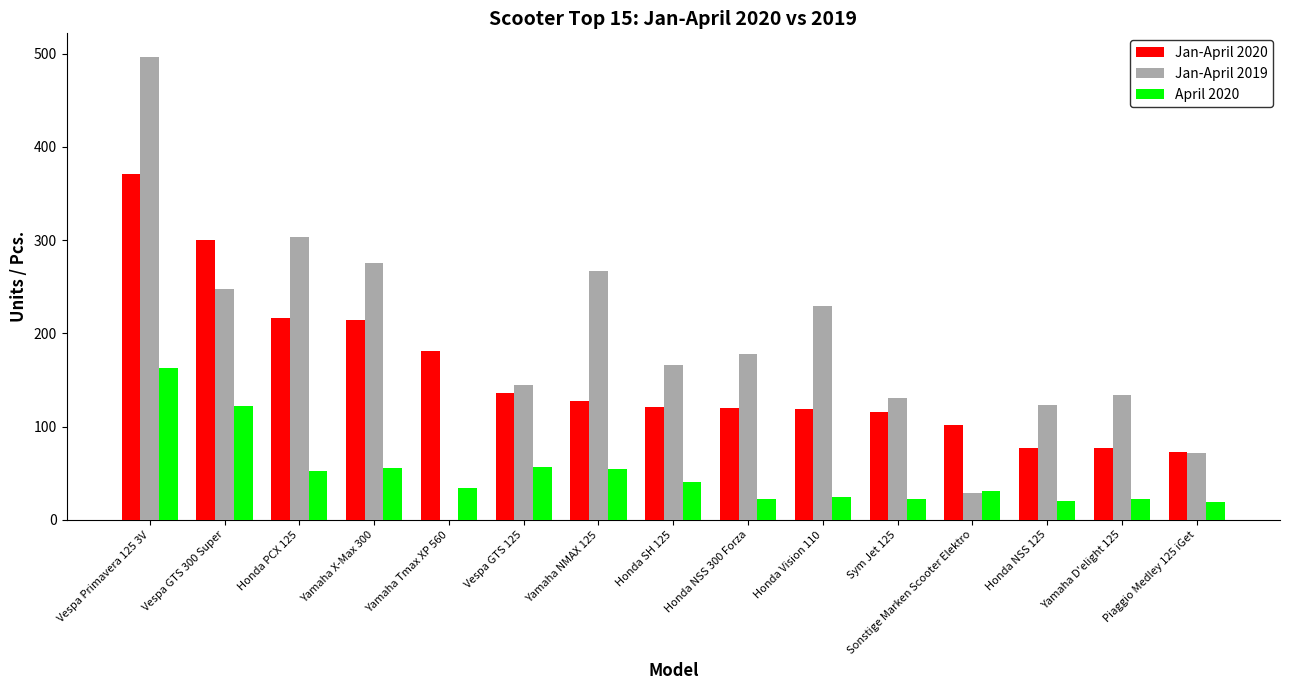

Is it true that Jan-April 2019 equals 843 at Vespa Primavera 125 3V?

False